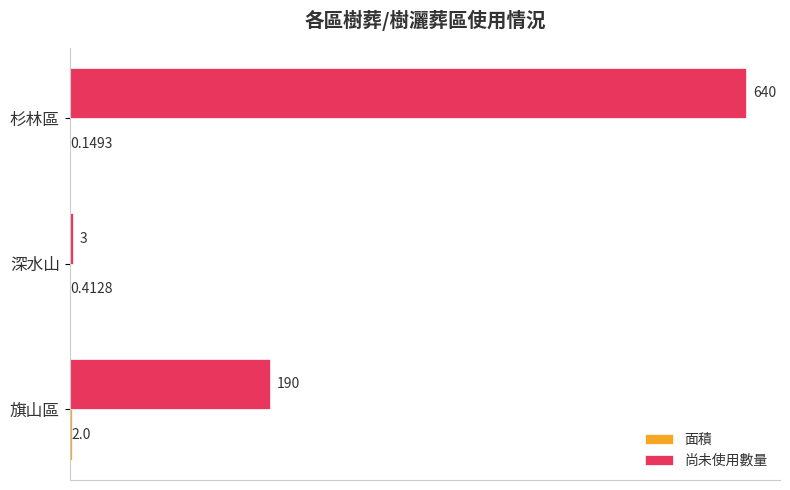

How many categories are shown in the chart?

3